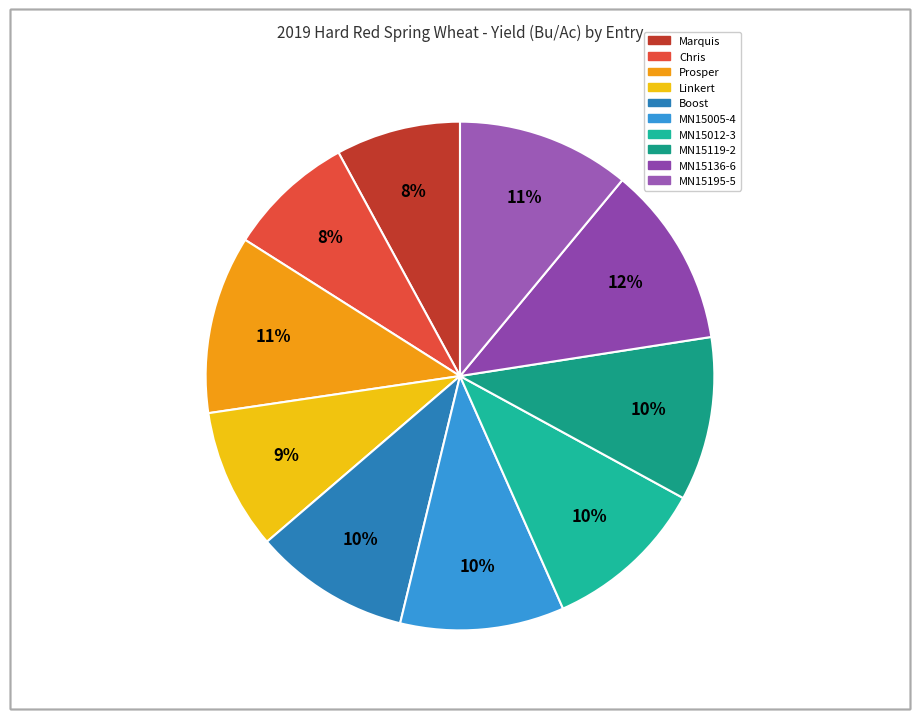

Count the number of slices in the pie.

10